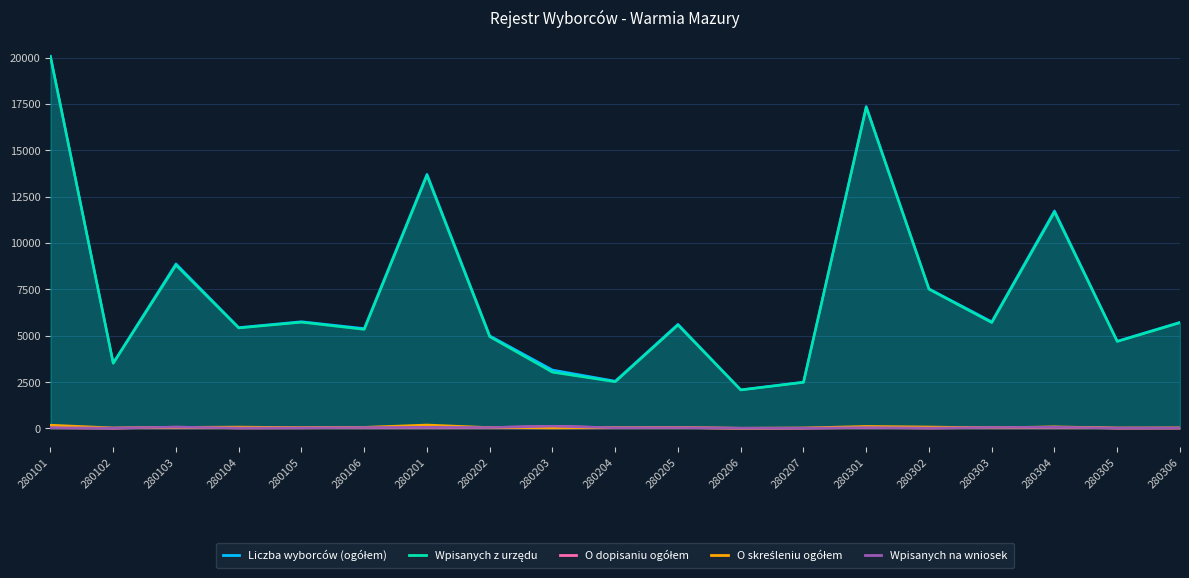

At which label does O skreśleniu ogółem reach its minimum?

280206